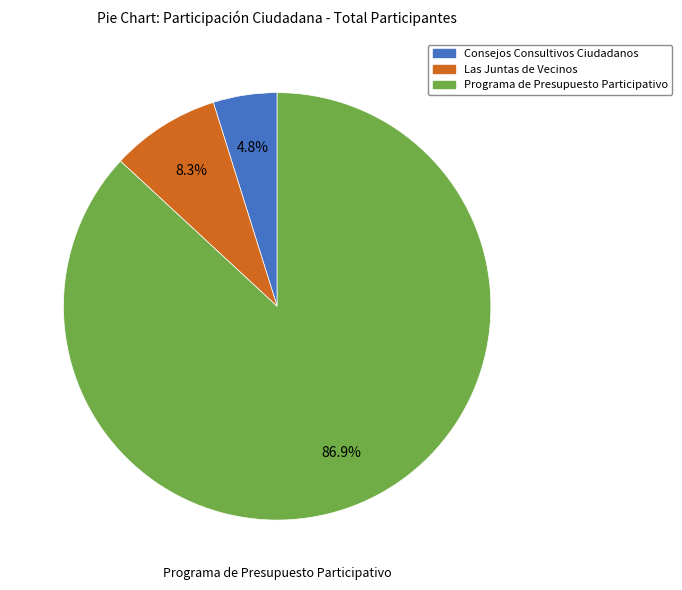

Which slice is the largest?

Programa de Presupuesto Participativo